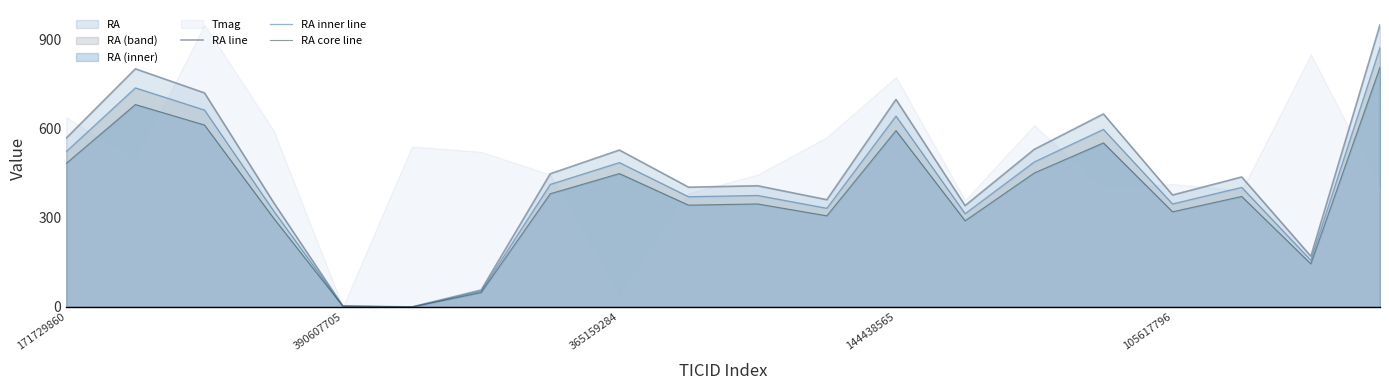

What is the highest value of the RA line series?

950.0